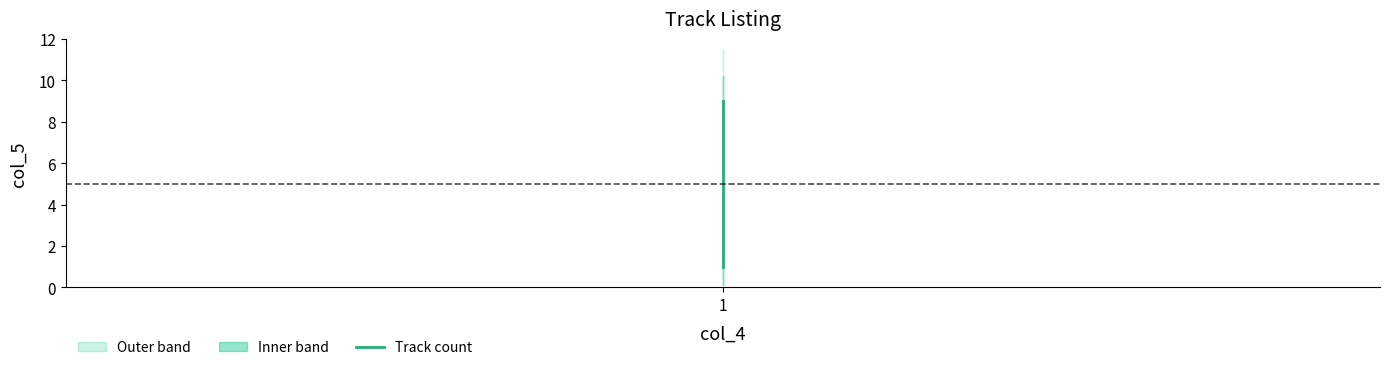

Which category has the lowest value across all series?

1